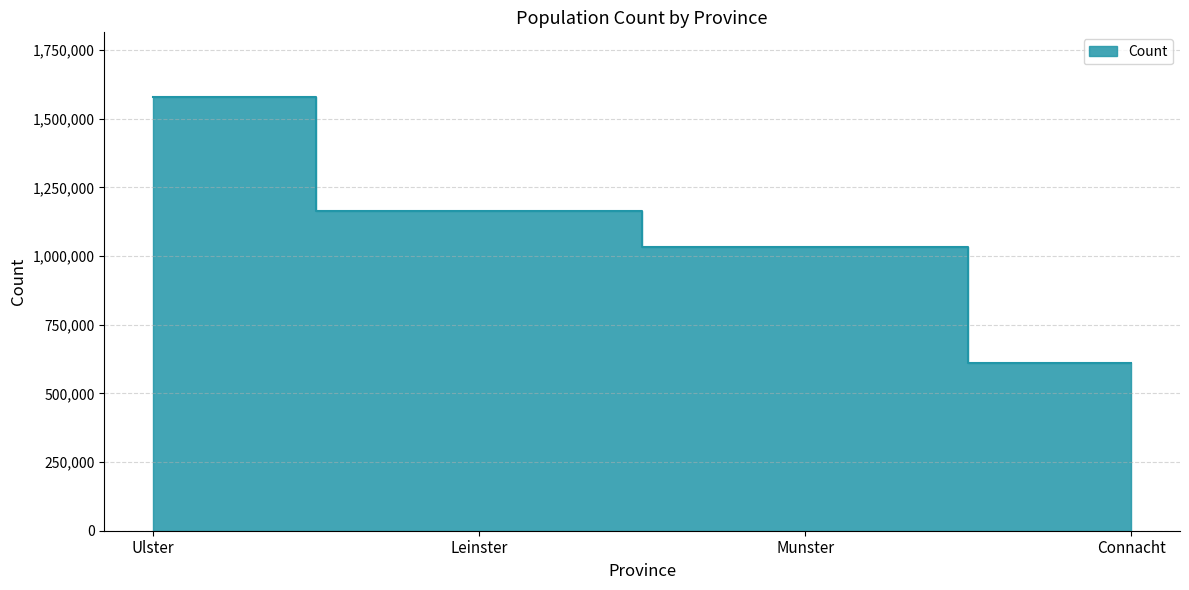

At which label does the data first exceed 1163123?

Ulster